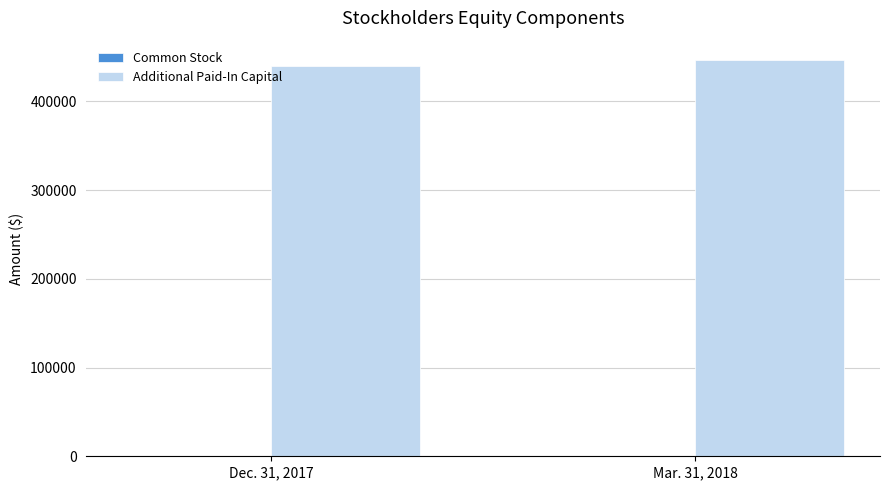

What is the sum of all Additional Paid-In Capital values?

885539